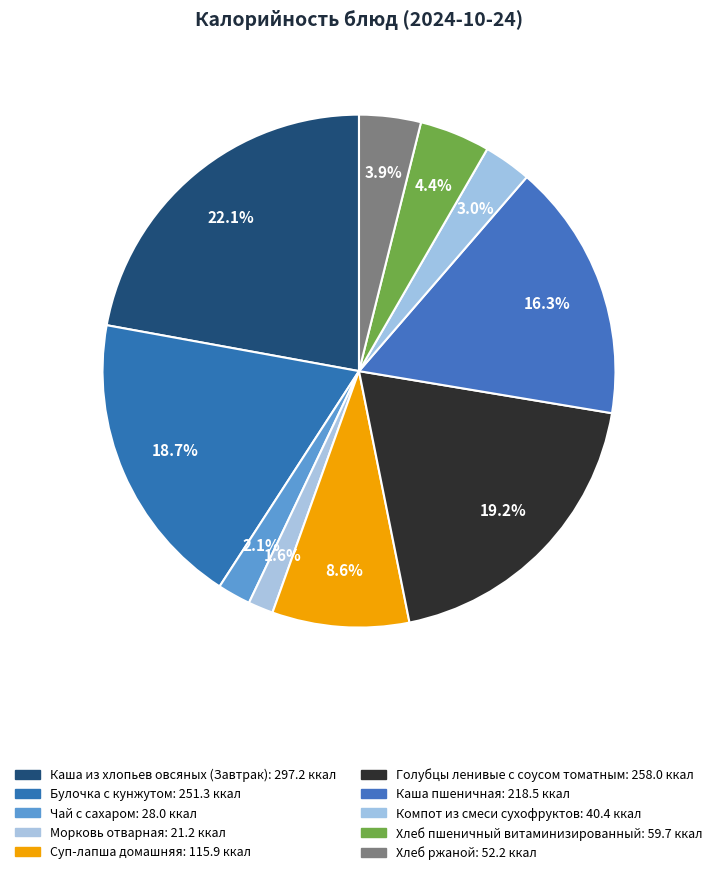

How much of the chart is everything except Хлеб ржаной?

96.1%